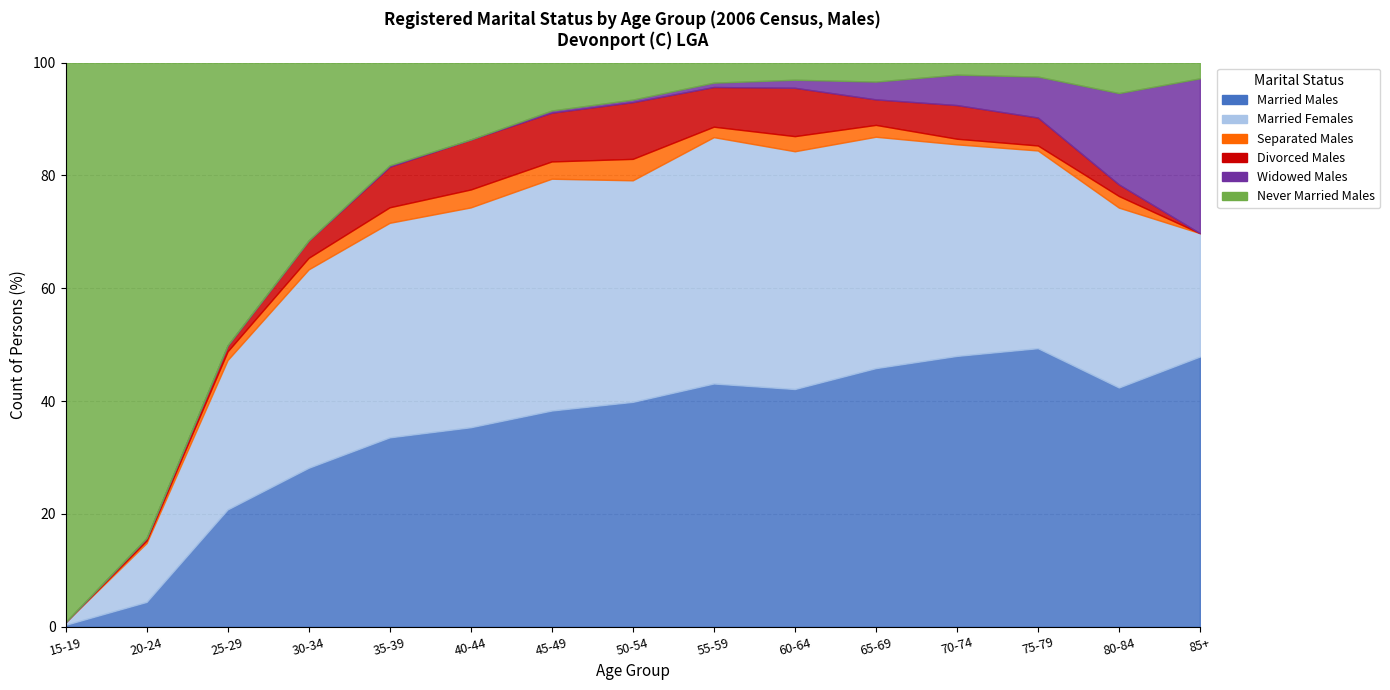

What is the label of the 9th point from the right?

45-49